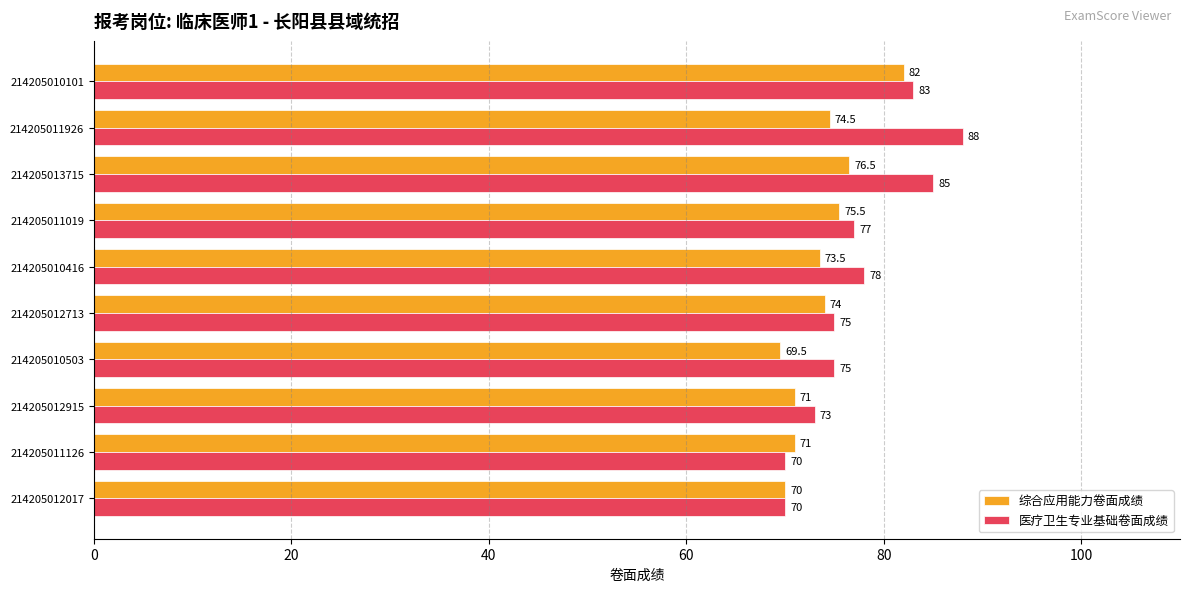

True or false: 医疗卫生专业基础卷面成绩 has a value of 70.0 at 214205012017.

True